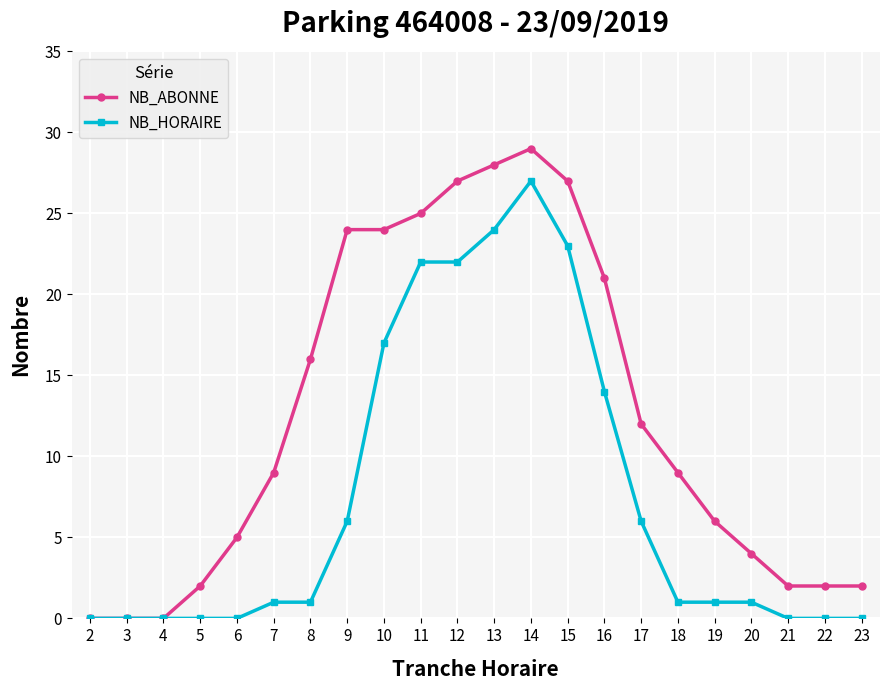

Which label corresponds to the largest value in the chart?

14